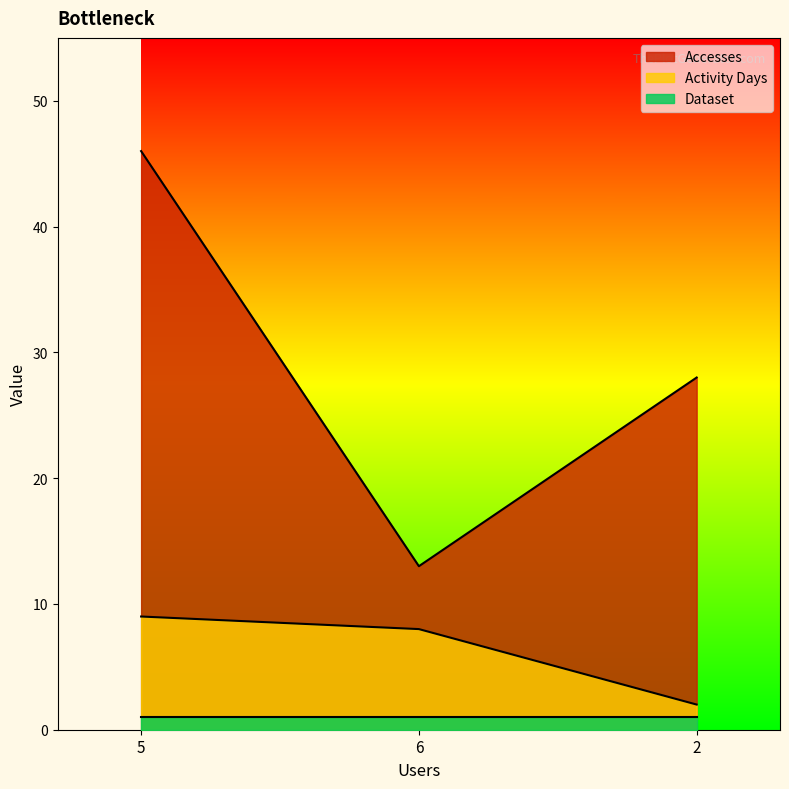

Which series has the largest total across all categories?

Accesses